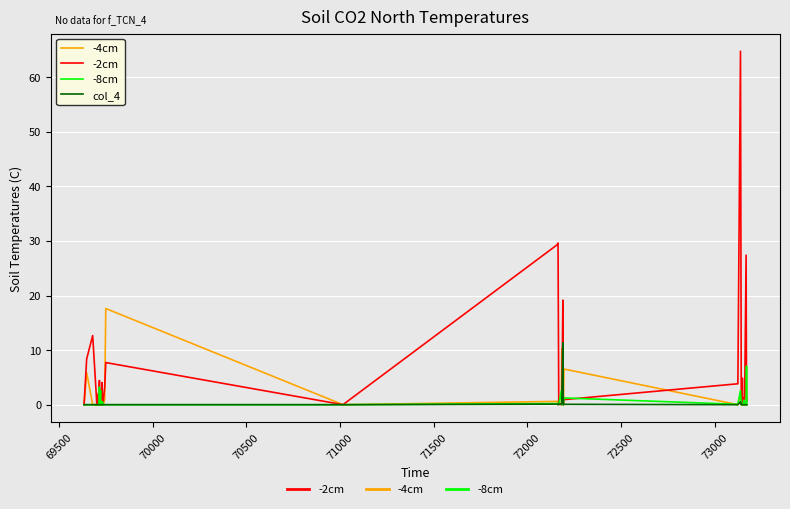

How many lines are shown in the chart?

4